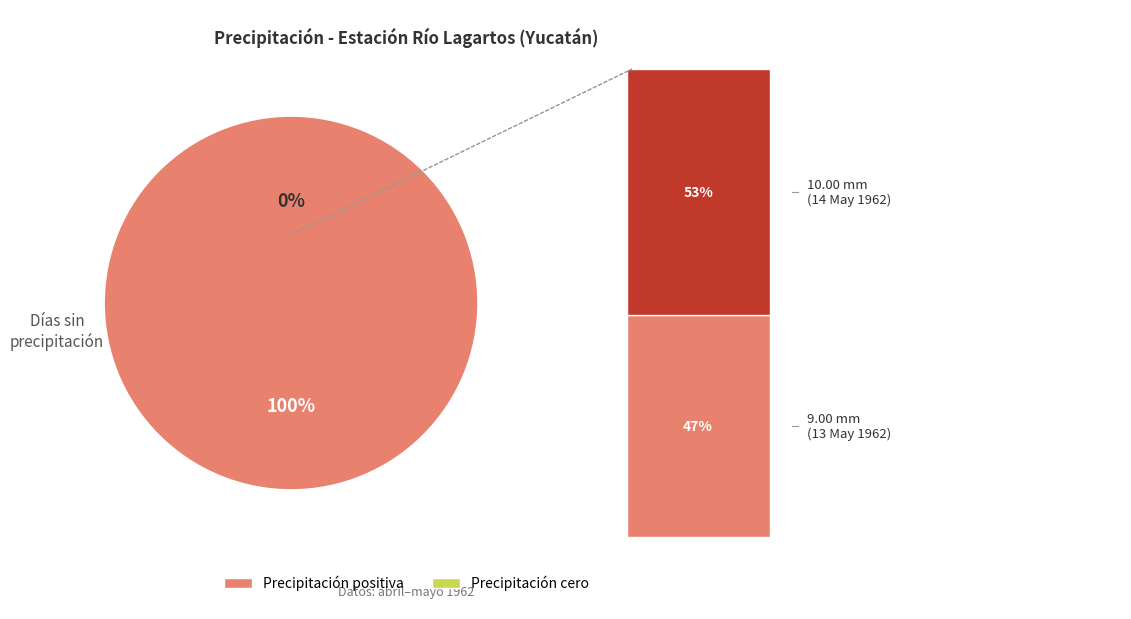

Between 2 and 0, which is larger?

2